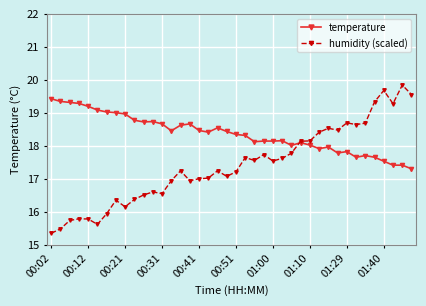

Which series ends up on top after the final intersection of temperature and humidity (scaled)?

humidity (scaled)